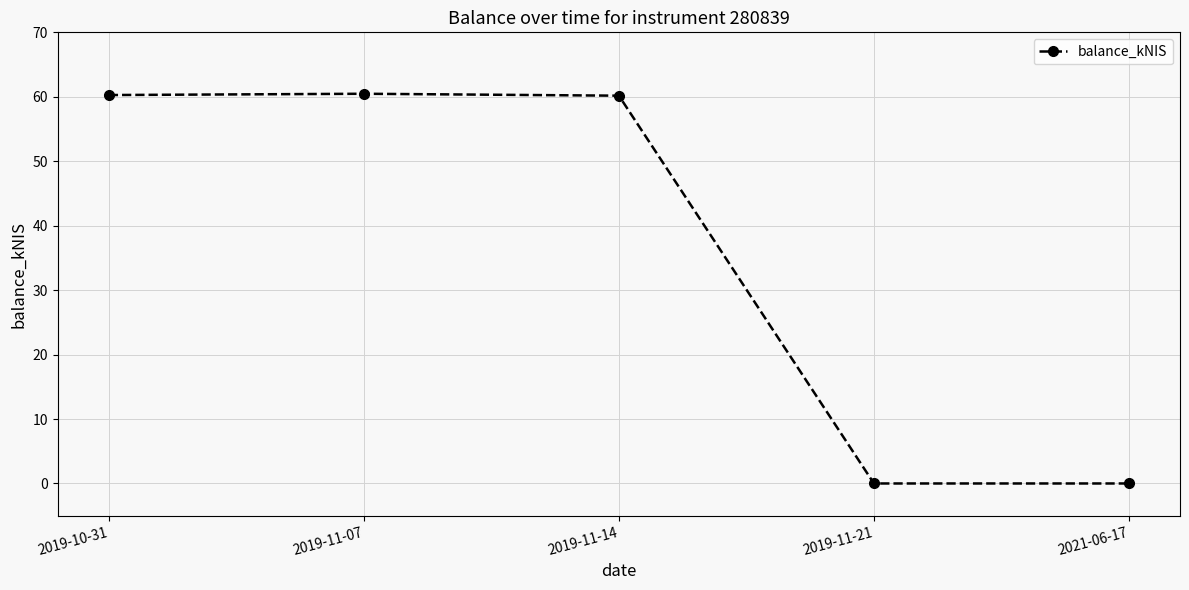

What is the ratio of the value at 2019-11-14 to the value at 2019-10-31?

1.0